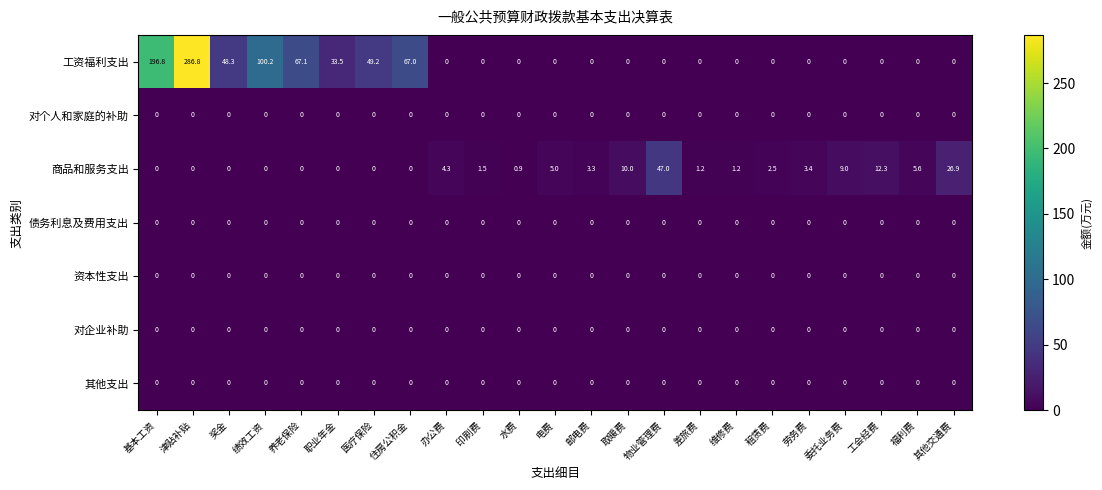

Which series has the largest range (max minus min)?

工资福利支出